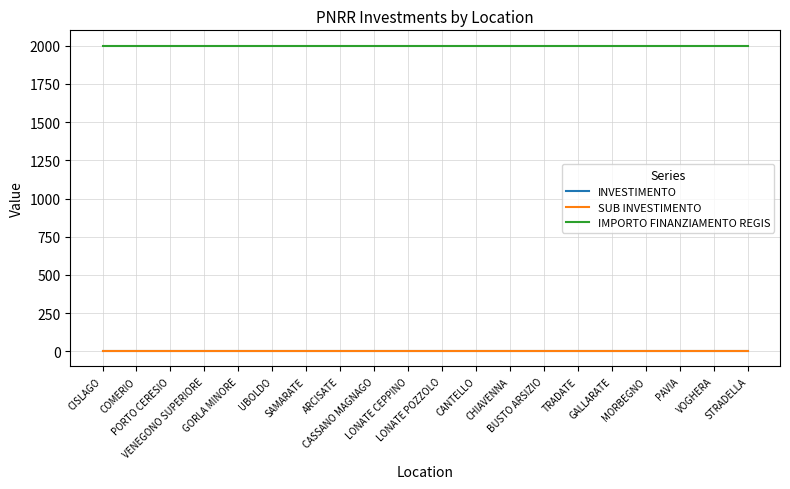

The SUB INVESTIMENTO series shows 1.3 at UBOLDO. True or false?

False